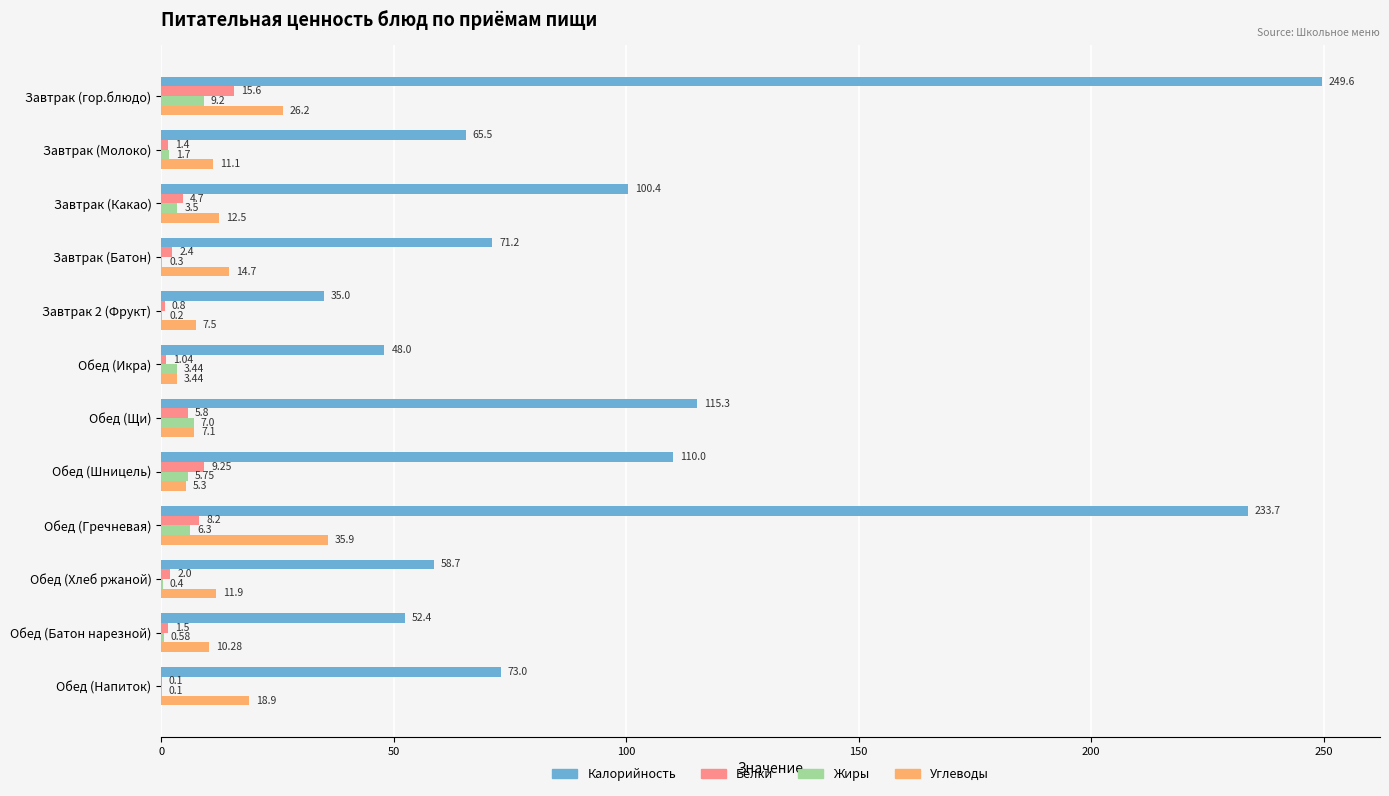

Which series has the largest total across all categories?

Калорийность